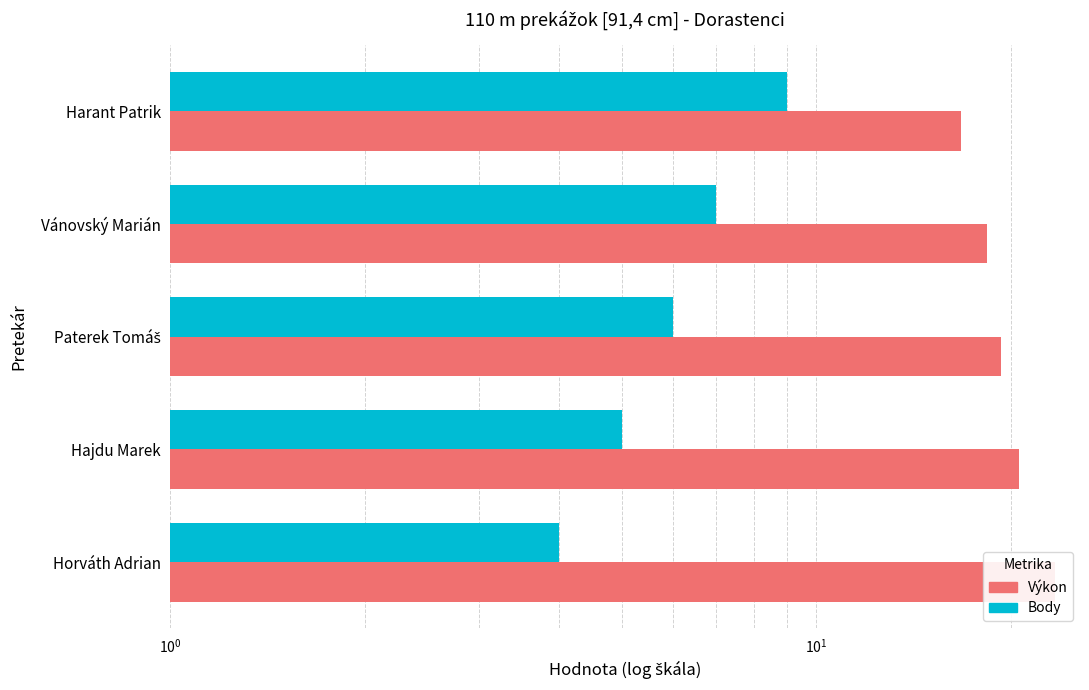

What is the minimum value for Výkon?

16.8